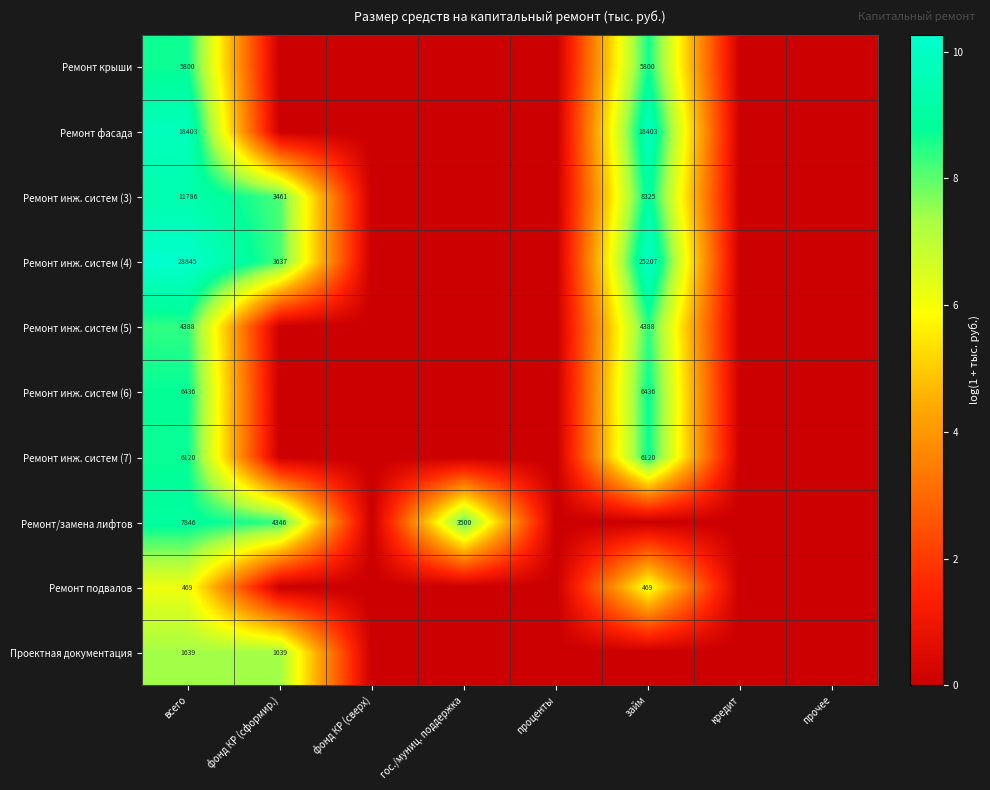

True or false: Ремонт инж. систем (7) has a value of 2731 at всего.

False